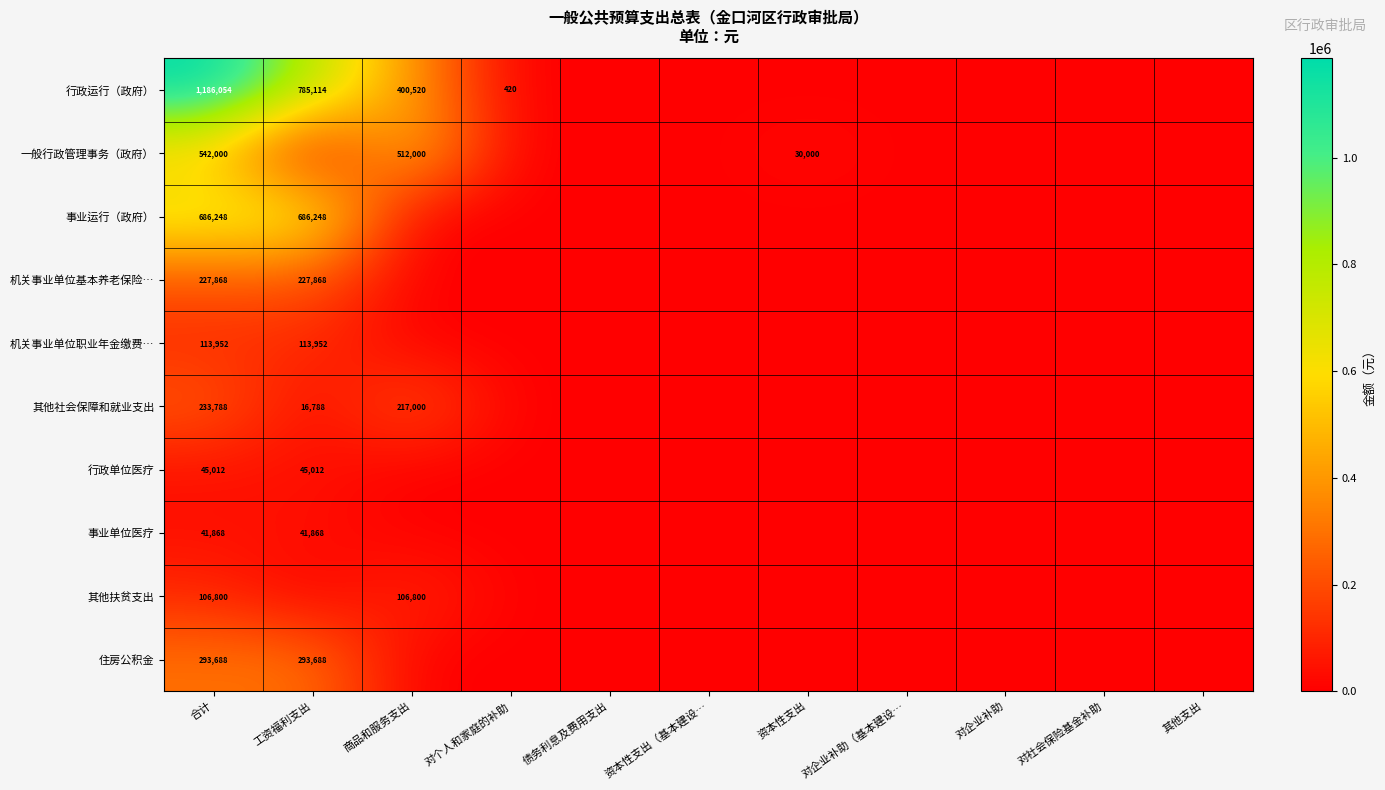

The 住房公积金 series shows 526925 at 工资福利支出. True or false?

False